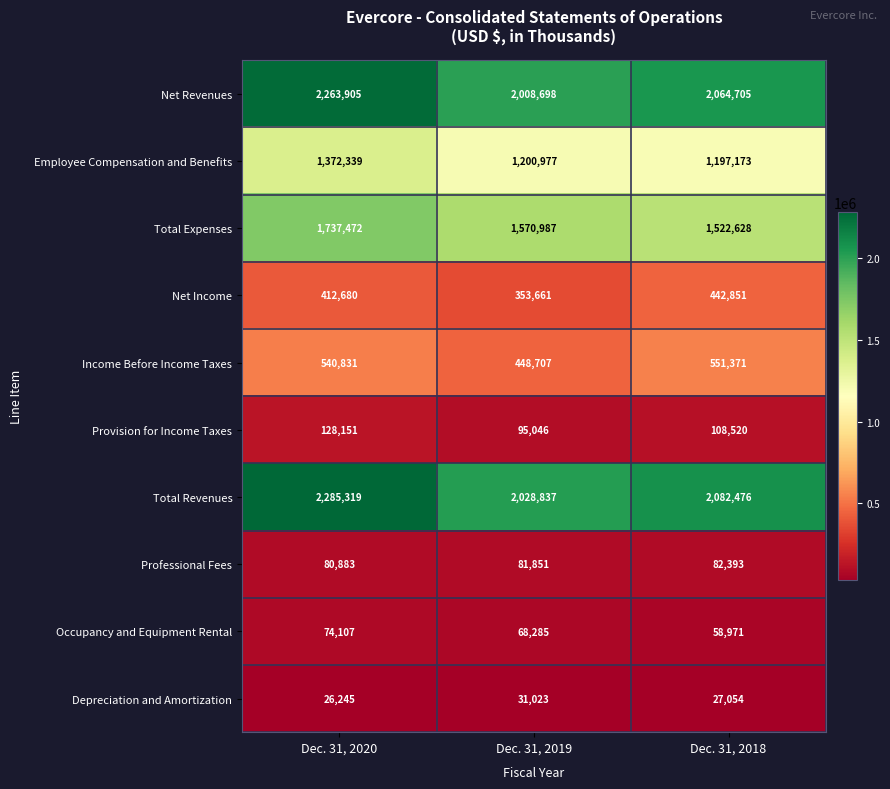

How many values in the Total Revenues series are below 2082476?

1